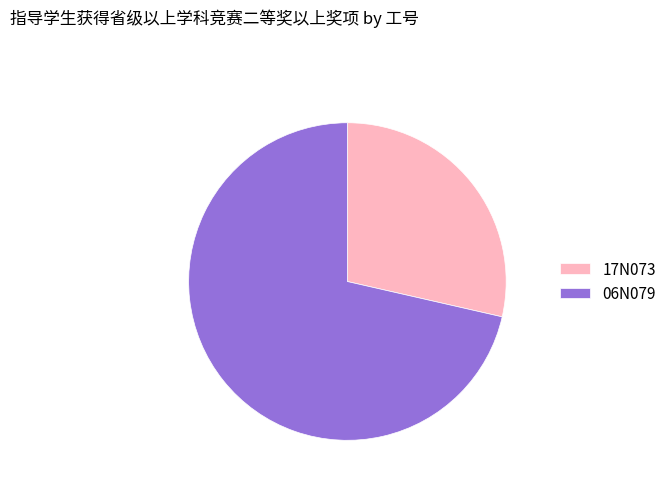

Does any single category account for the majority?

Yes